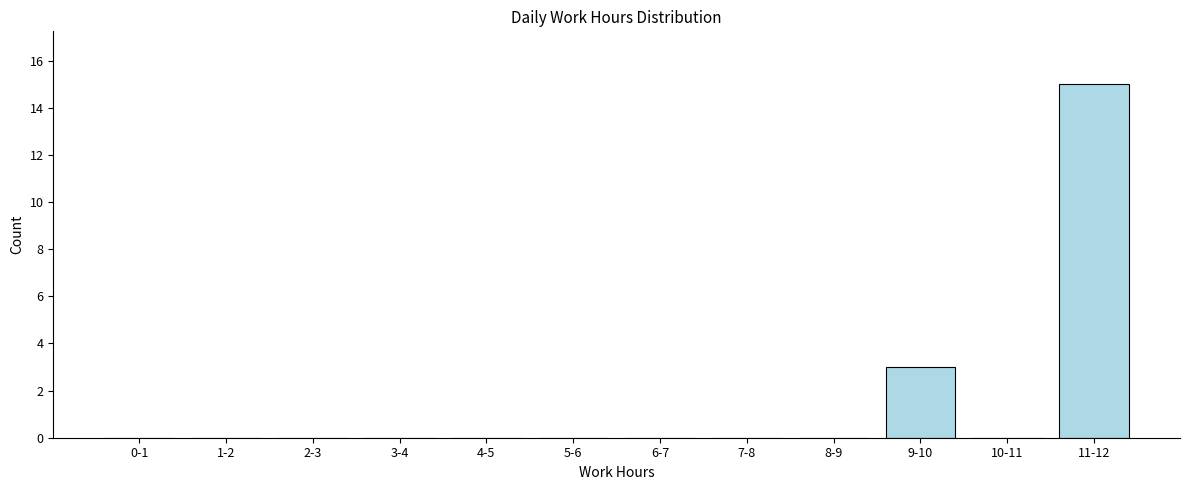

Reading left to right, what are all the values shown in this chart?

0-1=0	1-2=0	2-3=0	3-4=0	4-5=0	5-6=0	6-7=0	7-8=0	8-9=0	9-10=3	10-11=0	11-12=15